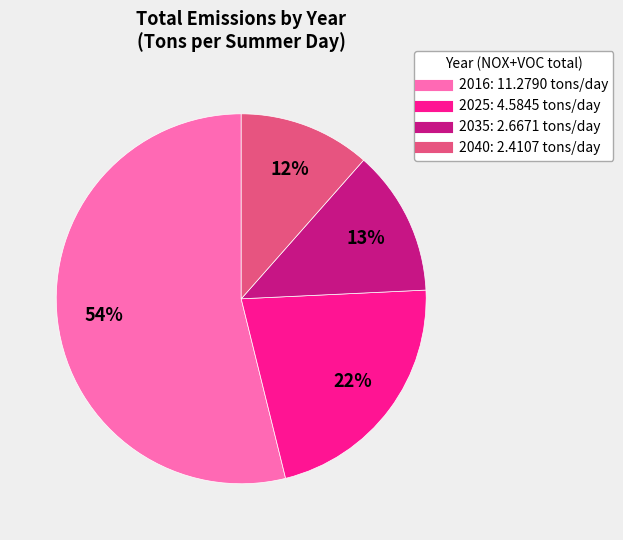

How many slices are in this pie chart?

4